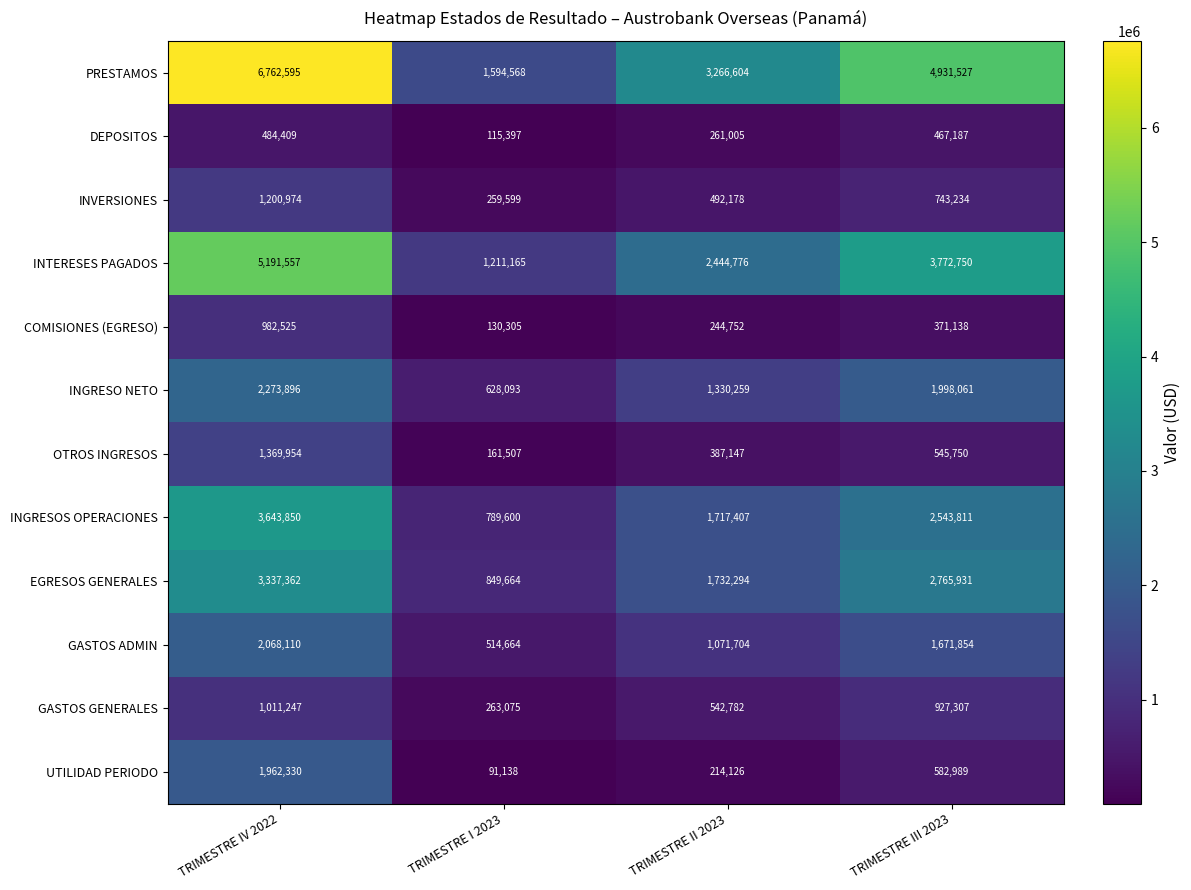

What is the spread (max minus min) of values at TRIMESTRE IV 2022?

6278186